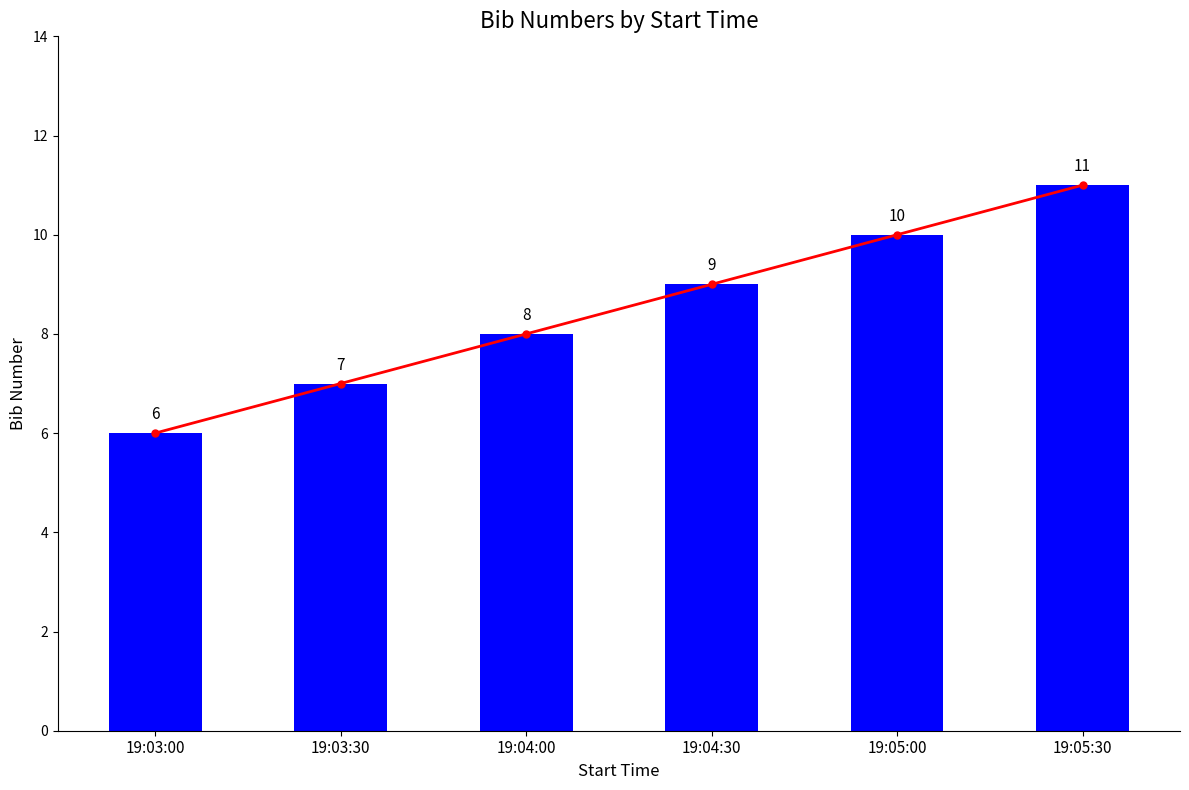

How many values in the bib trend series exceed 9?

2